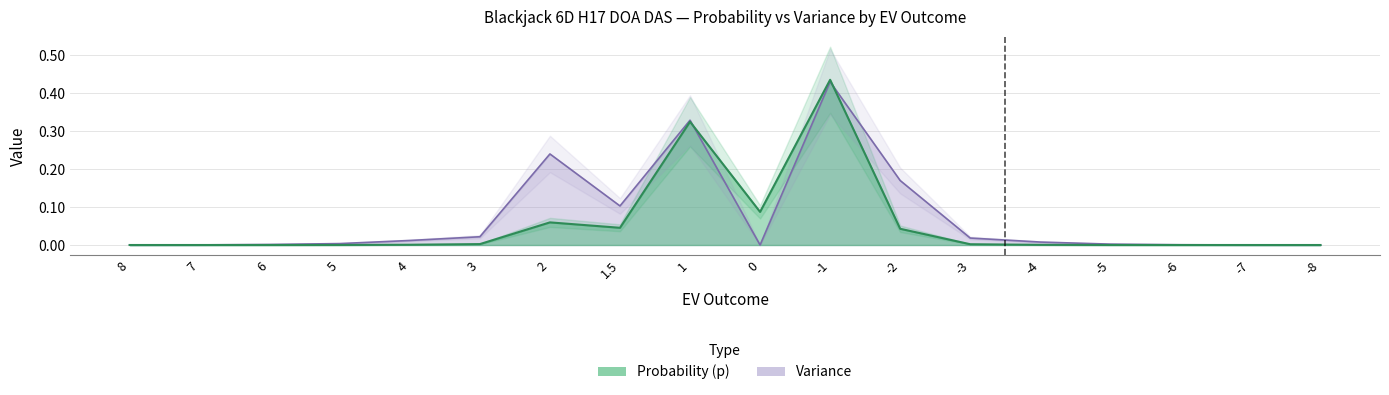

How many series are shown in this chart?

2